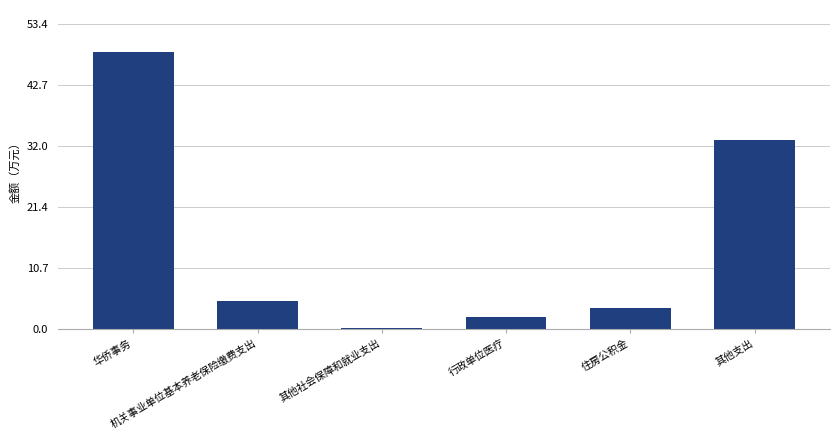

The chart shows a value of 8.1 at 机关事业单位基本养老保险缴费支出. True or false?

False